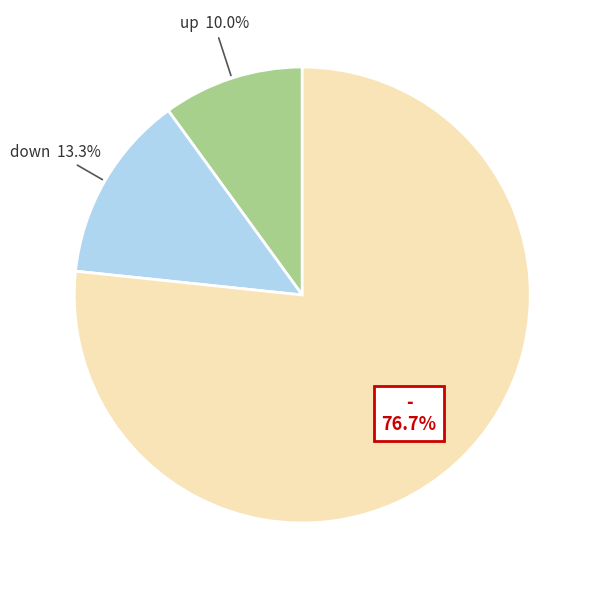

Is there a majority slice in this chart?

Yes